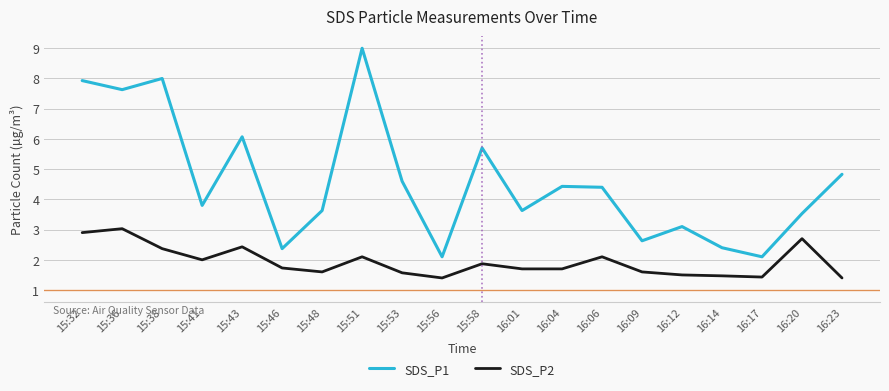

The value of SDS_P2 at 16:12 is 1.5. True or false?

True